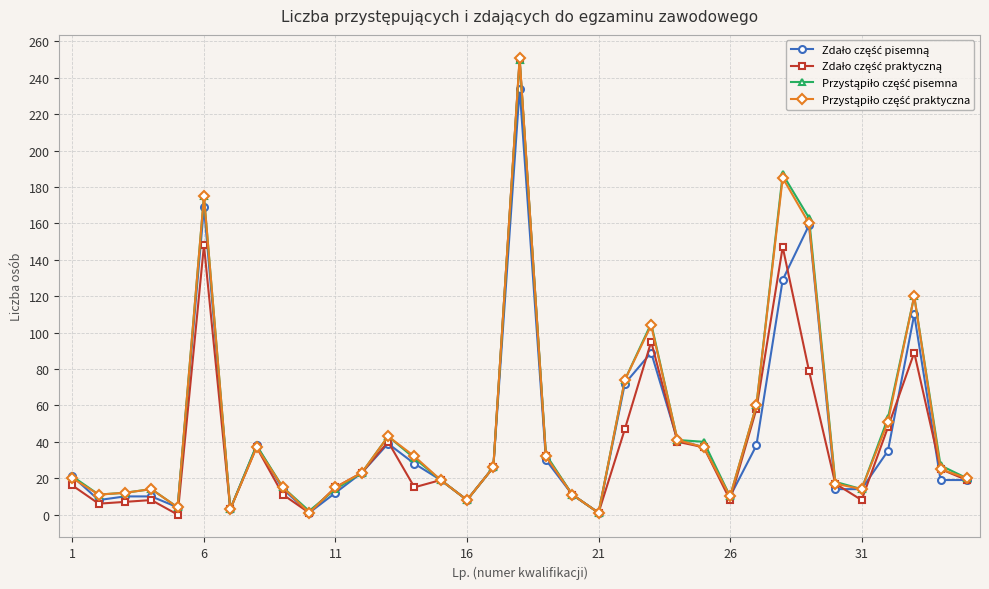

How many lines are shown in the chart?

4